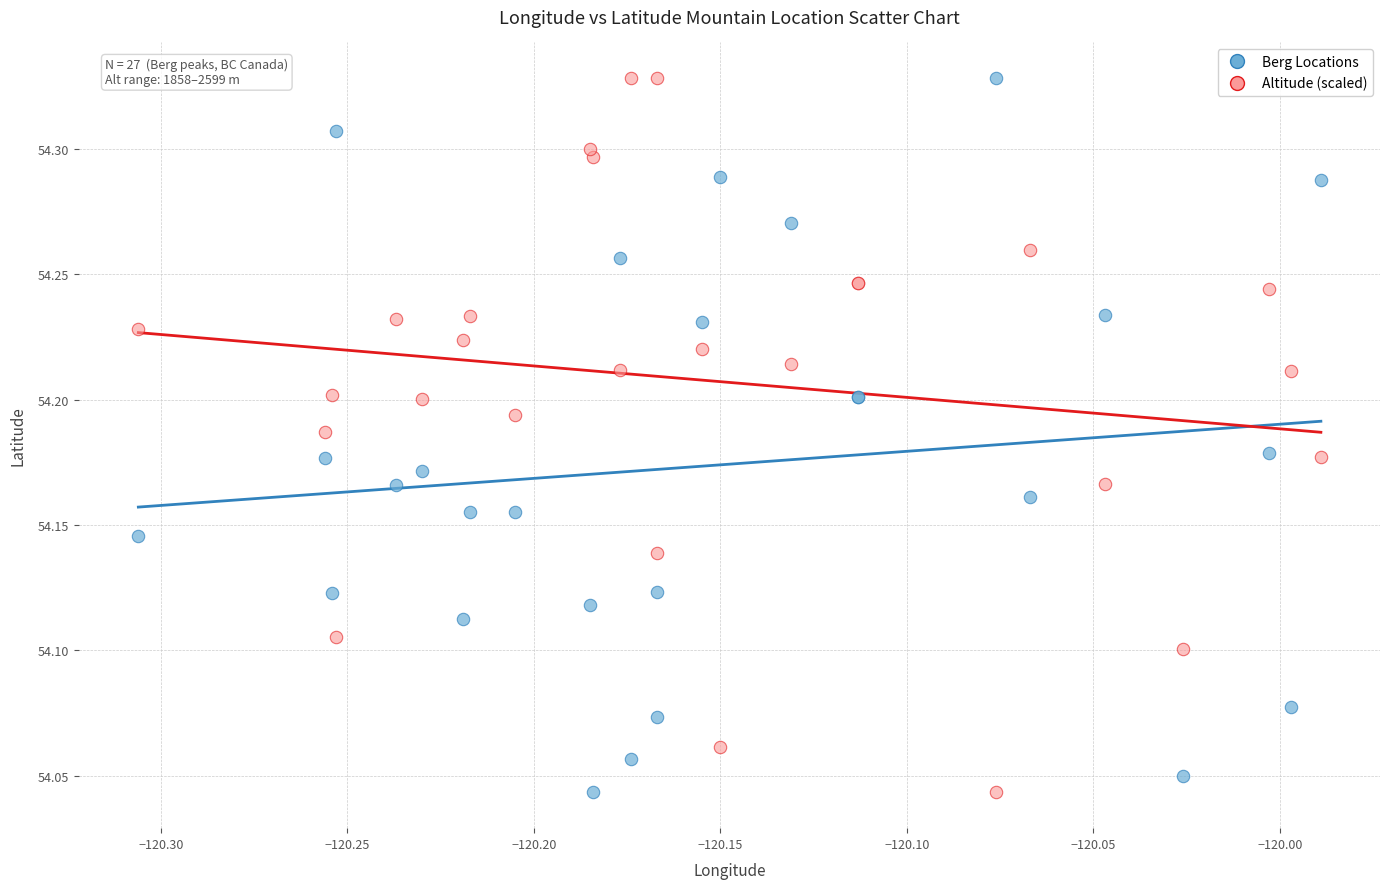

What is the X range (max minus min) for the scatter plot?

0.3